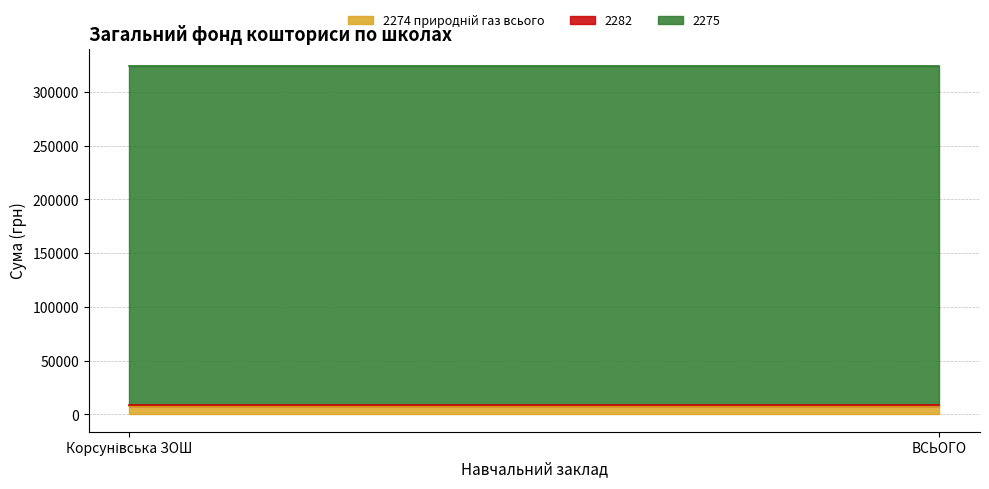

What position from the left is ВСЬОГО?

2